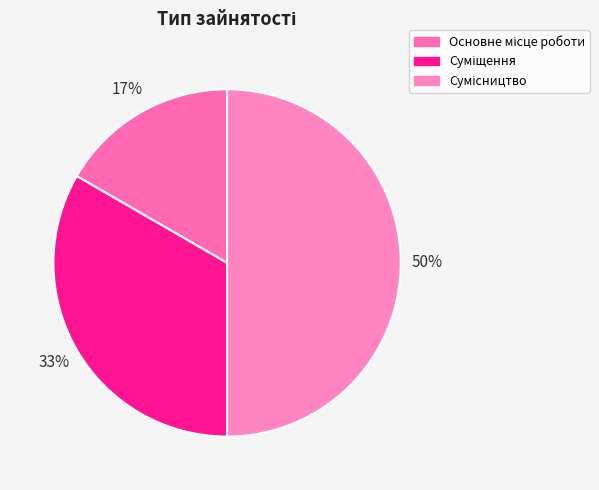

Count the number of slices in the pie.

3